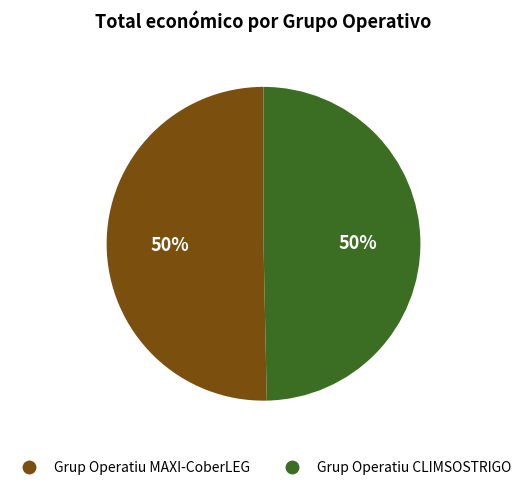

To the nearest percent, what is the average slice percentage?

50%